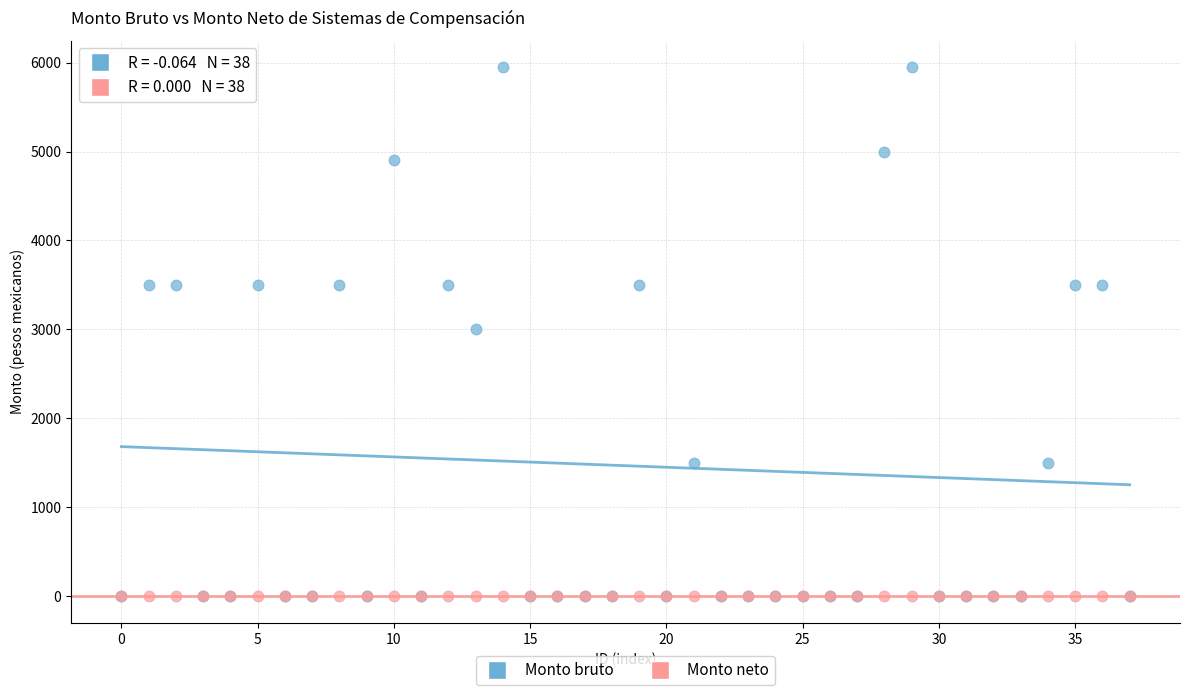

What are all the series names shown in the legend?

Monto bruto, Monto neto